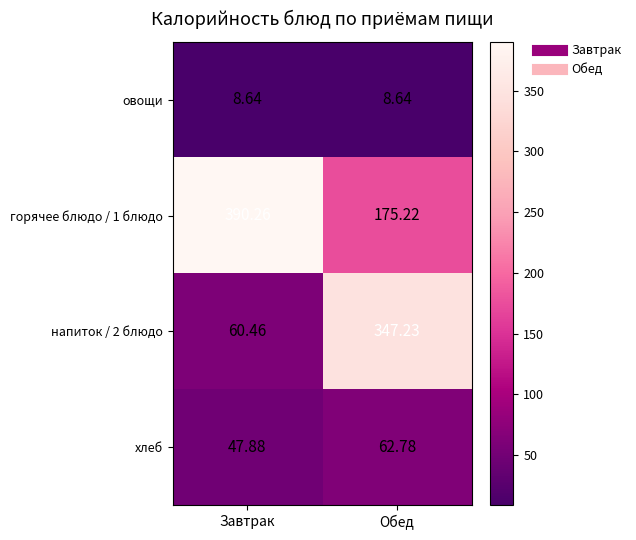

Which series has the largest range (max minus min)?

напиток / 2 блюдо